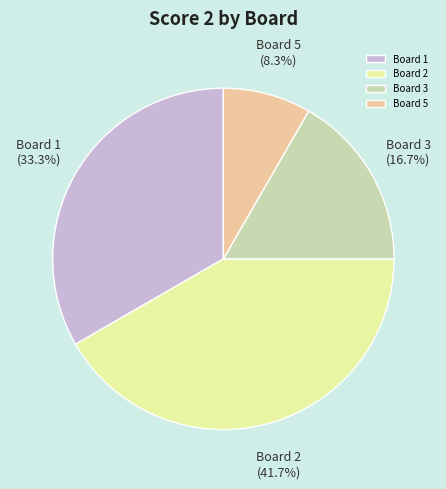

Which category has the smallest portion of the pie?

Board 5